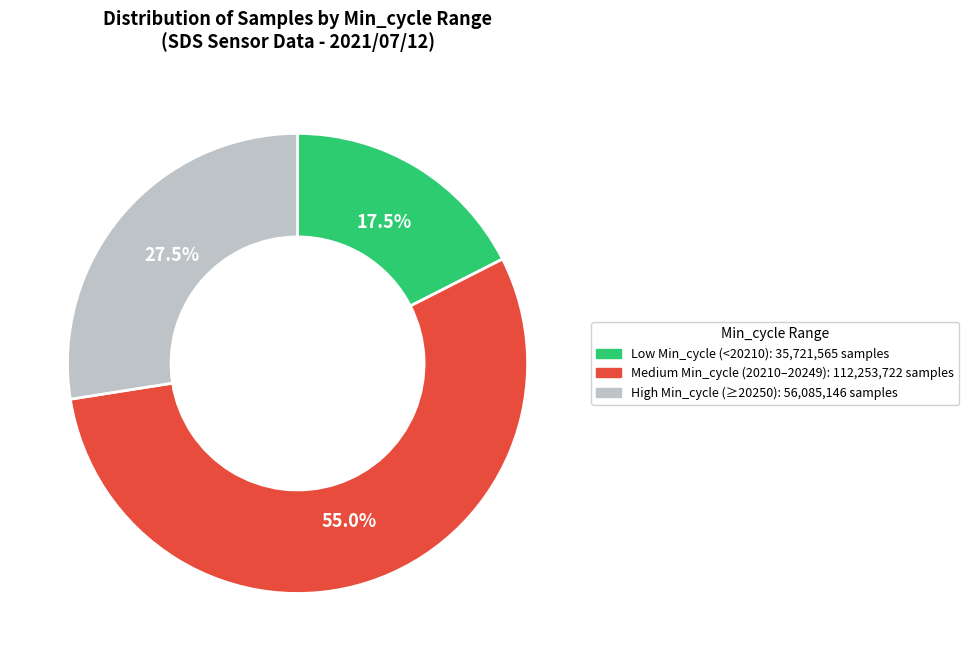

Is there any slice that represents more than half of the pie?

Yes